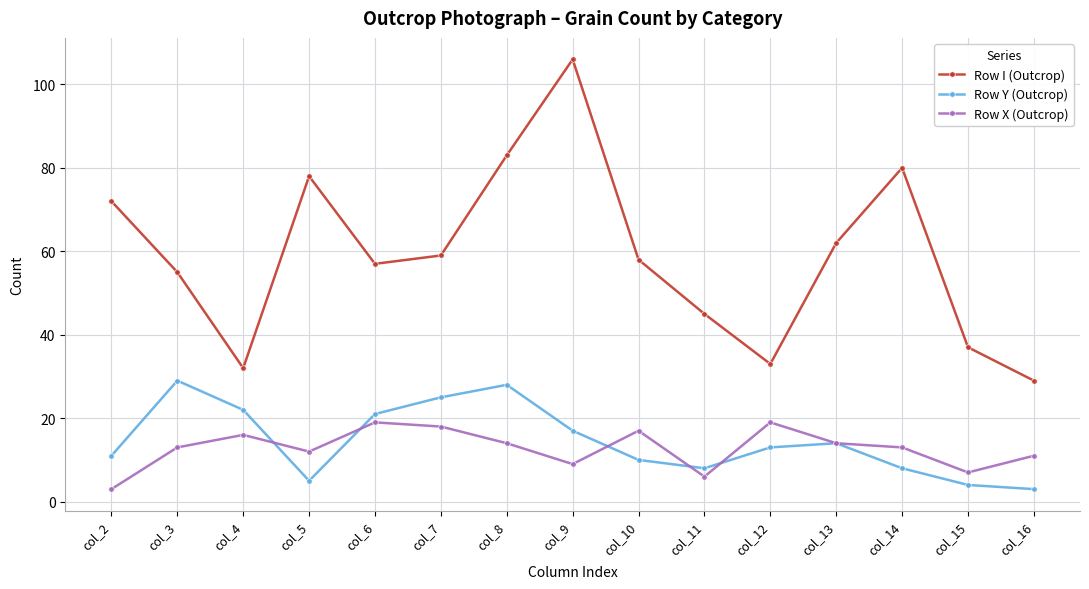

How many data points does each series have?

15